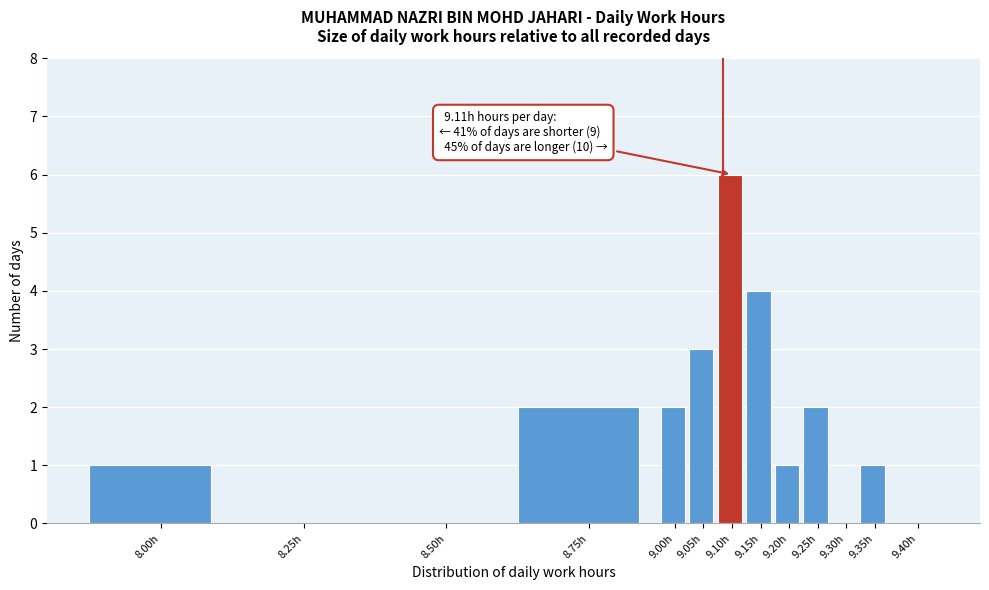

Reading left to right, list all the values displayed in this chart.

8.00h=1	8.25h=0	8.50h=0	8.75h=2	9.00h=2	9.05h=3	9.10h=6	9.15h=4	9.20h=1	9.25h=2	9.30h=0	9.35h=1	9.40h=0